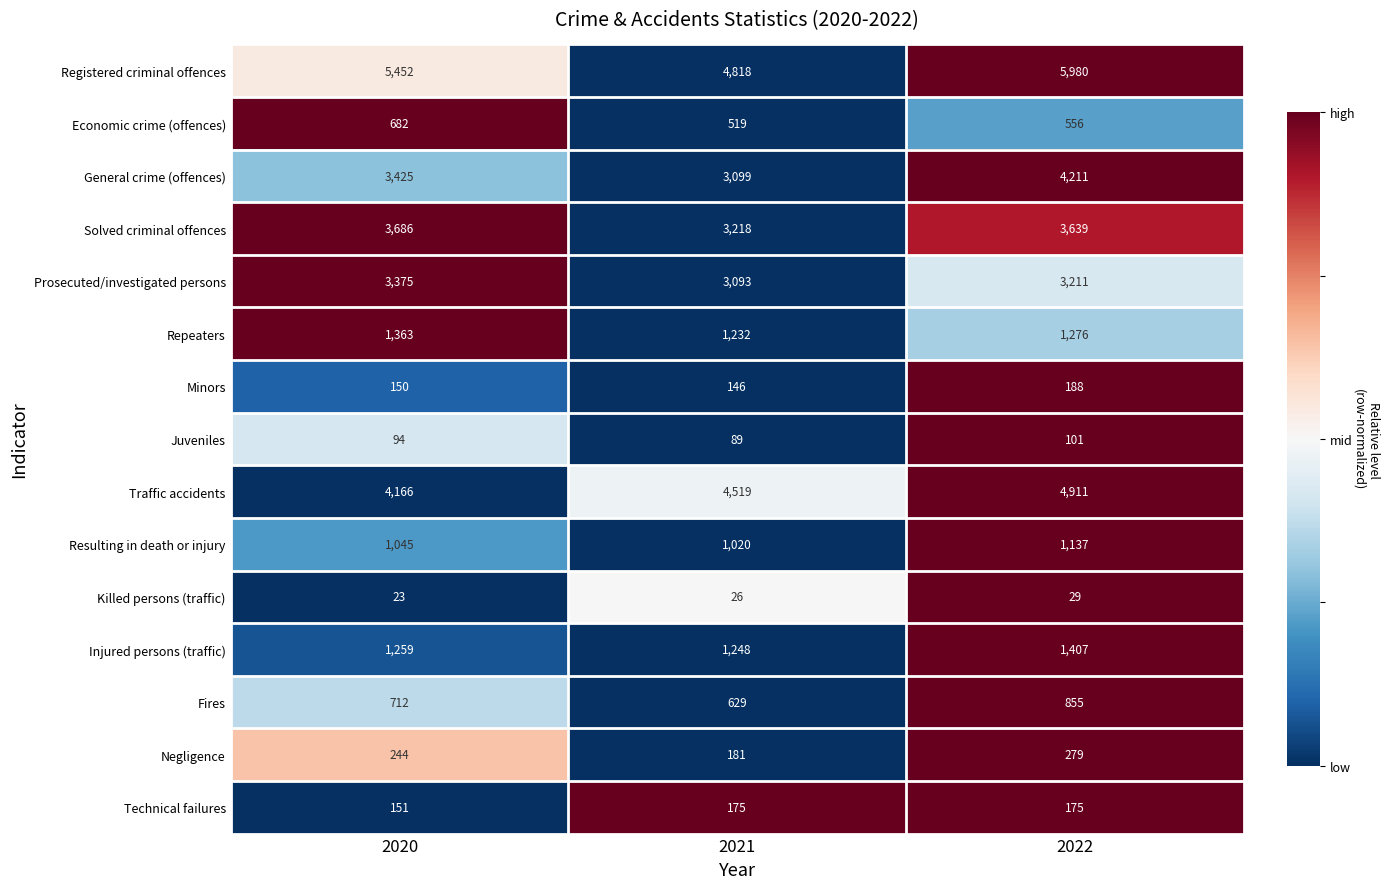

The value of Resulting in death or injury at 2021 is 413. True or false?

False